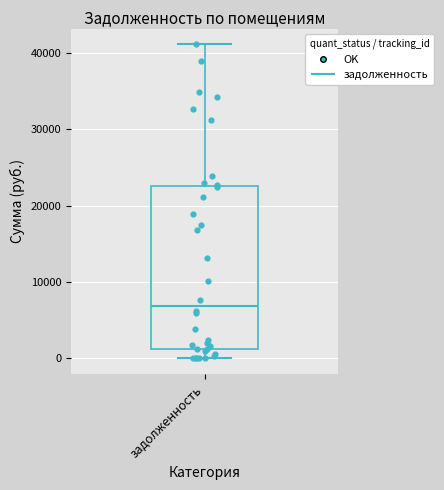

Where is the upper edge of the box for задолженность on the y-axis? The values are not printed on the chart, so give them approximately, as read against the axis.

23000